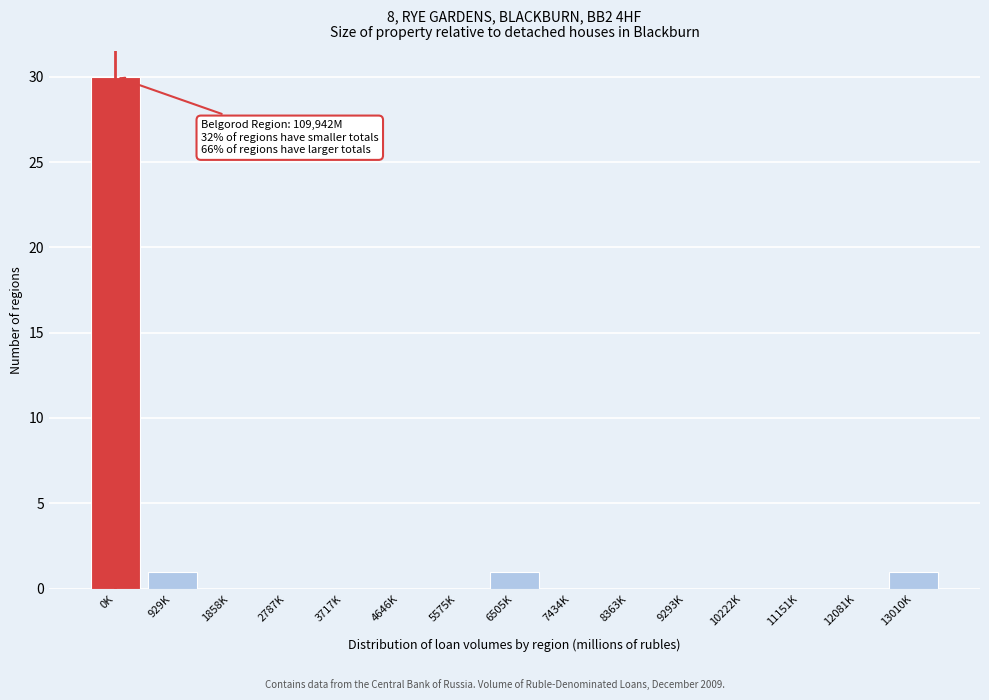

Reading left to right, extract all data points from this chart.

0K=30	929K=1	1858K=0	2787K=0	3717K=0	4646K=0	5575K=0	6505K=1	7434K=0	8363K=0	9293K=0	10222K=0	11151K=0	12081K=0	13010K=1